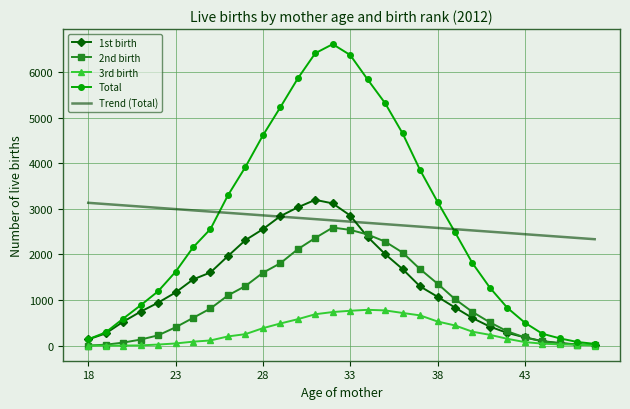

Which series has the widest spread of values?

Total